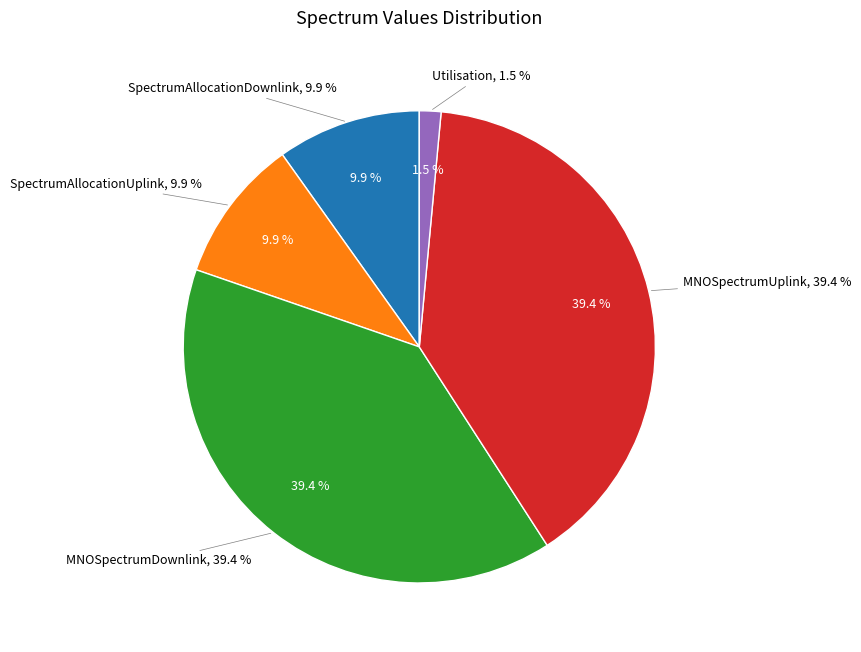

True or false: SpectrumAllocationUplink accounts for 3% of the total.

False